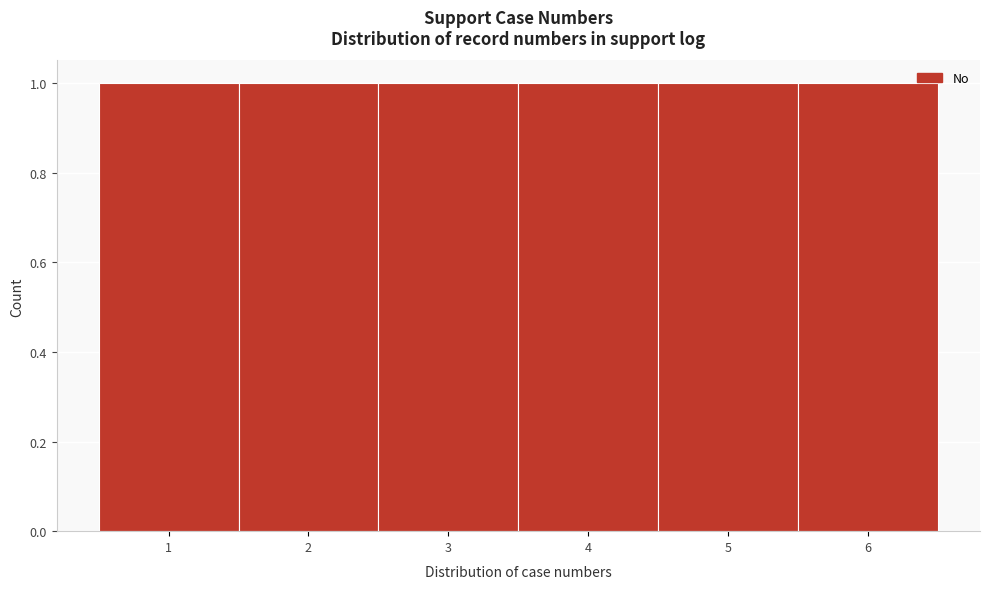

What is the height of the bar covering 3.5 to 4.5 on the x-axis? The values are not printed on the chart, so give them approximately, as read against the axis.

1